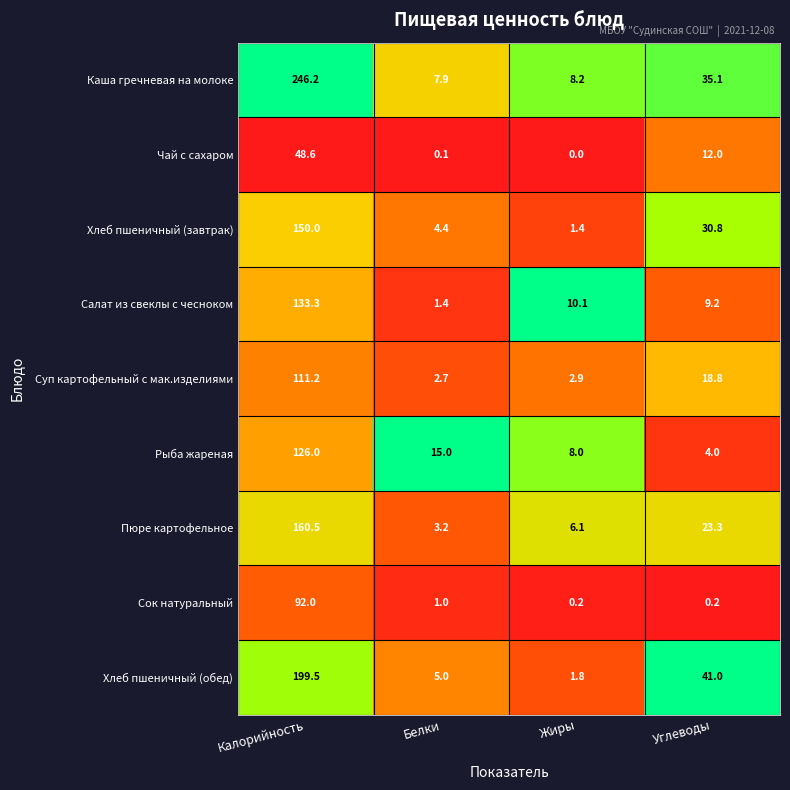

Rank the series by their maximum value, from highest to lowest.

Каша гречневая на молоке, Хлеб пшеничный (обед), Пюре картофельное, Хлеб пшеничный (завтрак), Салат из свеклы с чесноком, Рыба жареная, Суп картофельный с мак.изделиями, Сок натуральный, Чай с сахаром